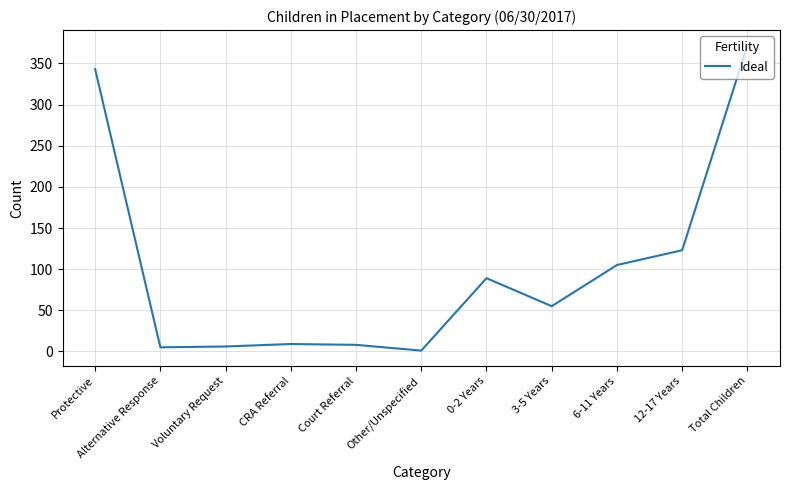

The chart shows a value of 9 at CRA Referral. True or false?

True